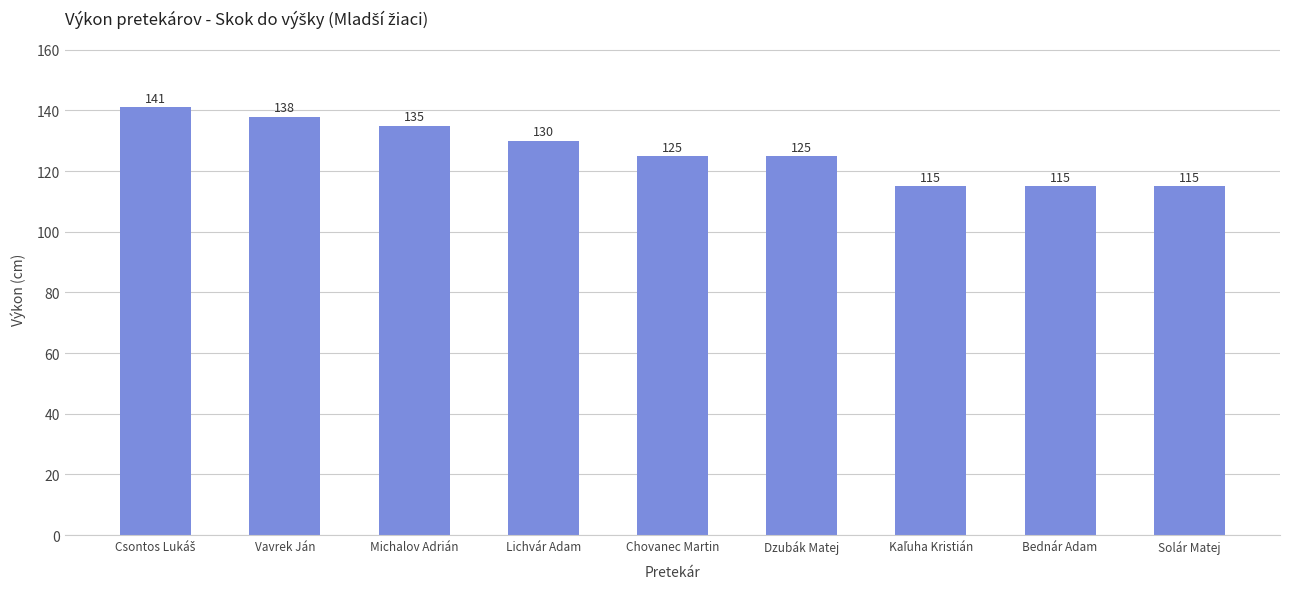

What is the value of the 1st bar from the left?

141